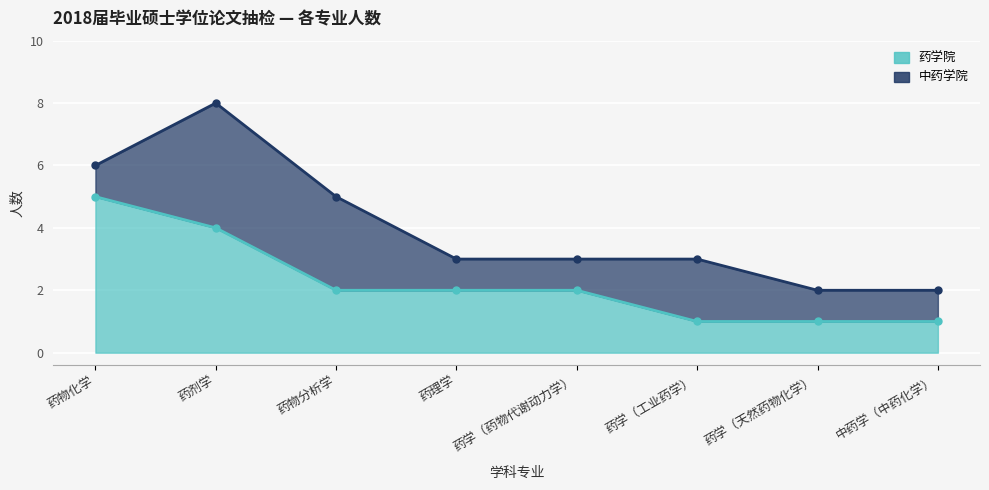

What is the difference between the maximum and minimum values?

4